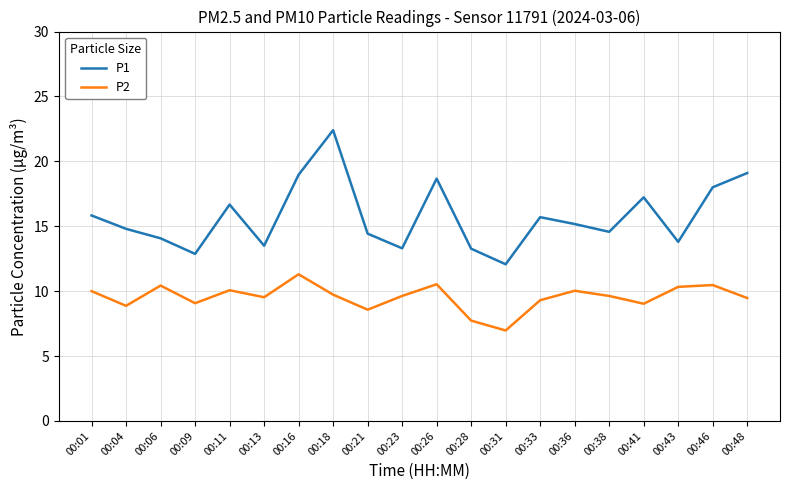

At which category is the sum across all series the highest?

00:18